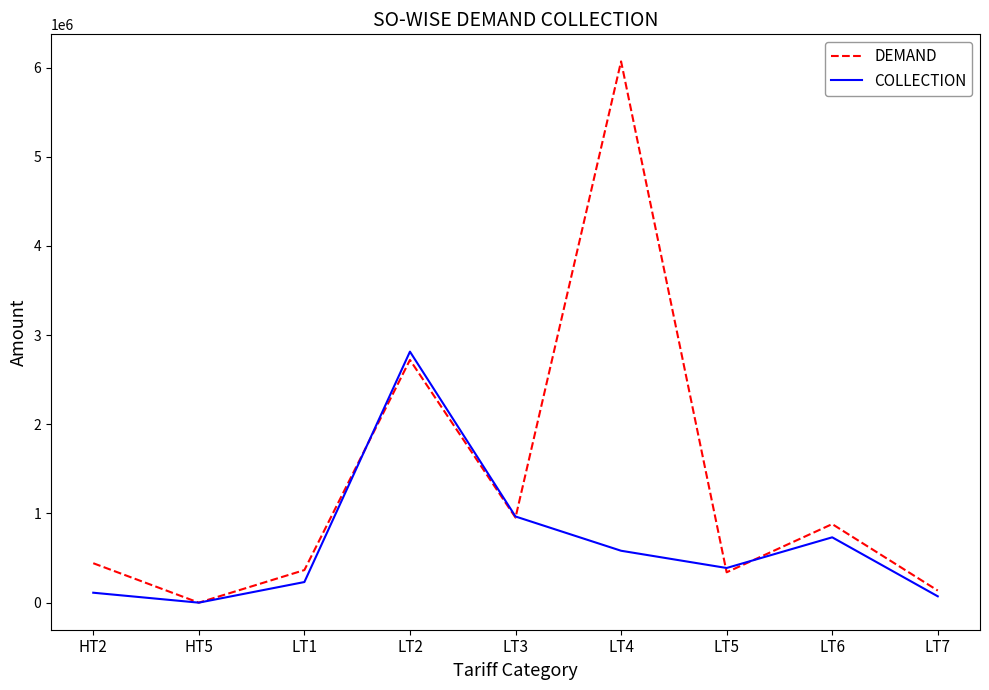

What position from the left is LT6?

8